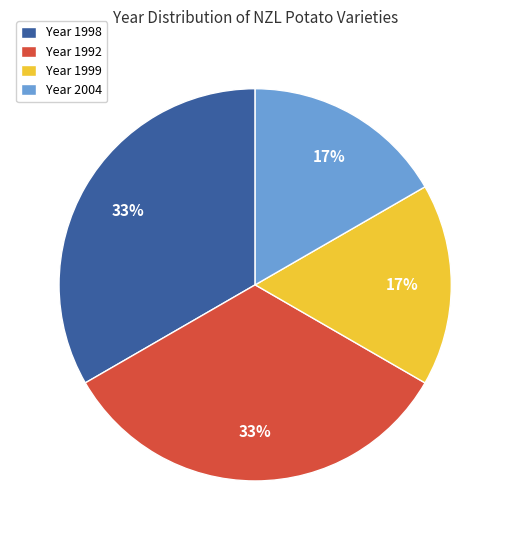

Is there a majority slice in this chart?

No